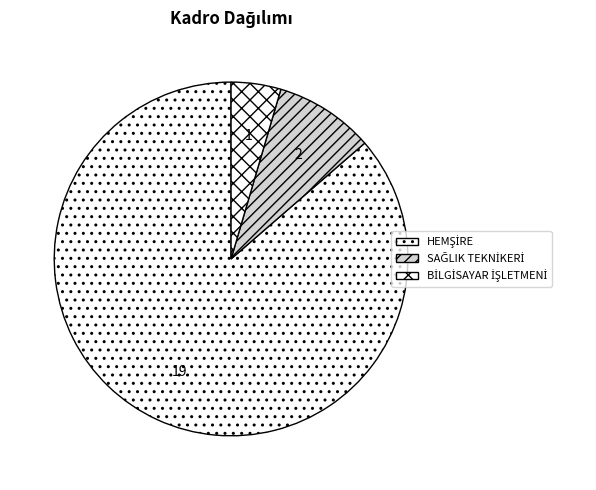

How many segments does this pie chart have?

3